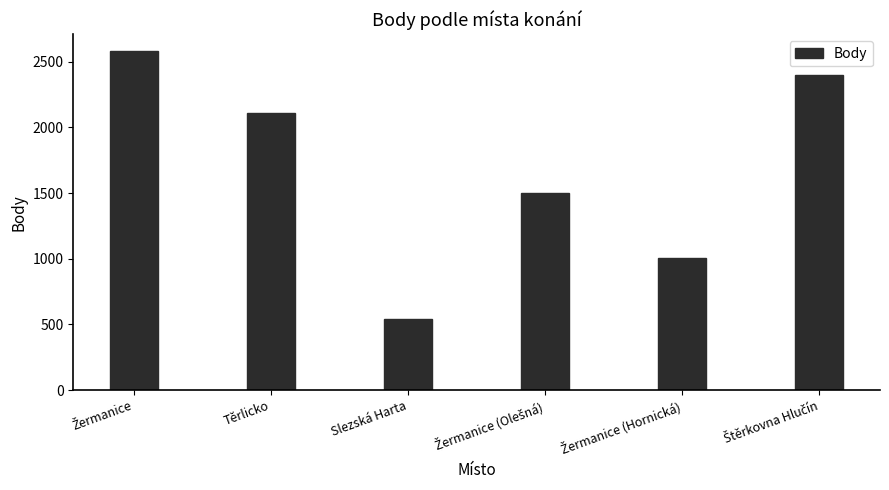

What is the minimum value shown in the chart?

541